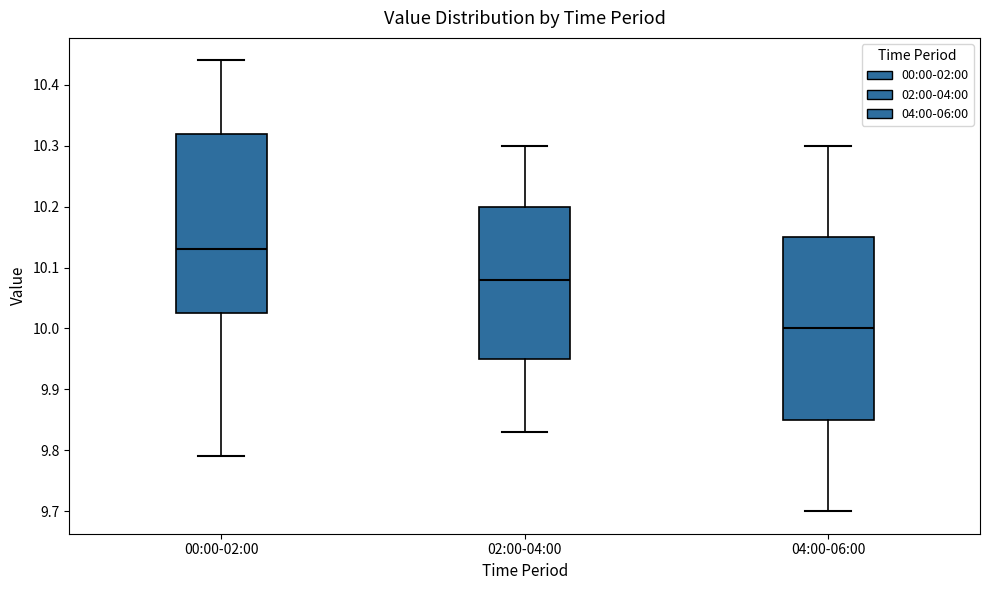

Reading left to right, read every box against the y-axis: the position of its median line, the range the box covers, and the ends of its whiskers. The values are not printed on the chart, so give them approximately, as read against the axis.

00:00-02:00: median 10.13, box 10.03 to 10.32, whiskers 9.79 to 10.44
02:00-04:00: median 10.08, box 9.95 to 10.20, whiskers 9.83 to 10.30
04:00-06:00: median 10.00, box 9.85 to 10.15, whiskers 9.70 to 10.30